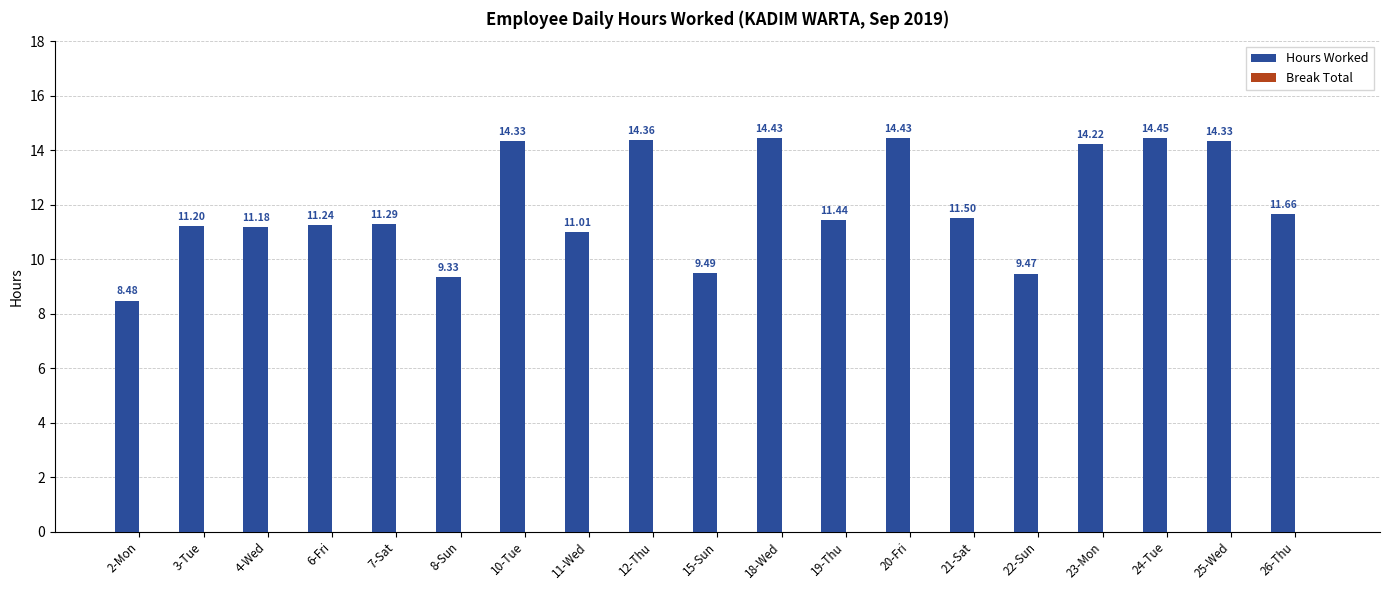

What is the difference between the maximum and minimum values?

6.0